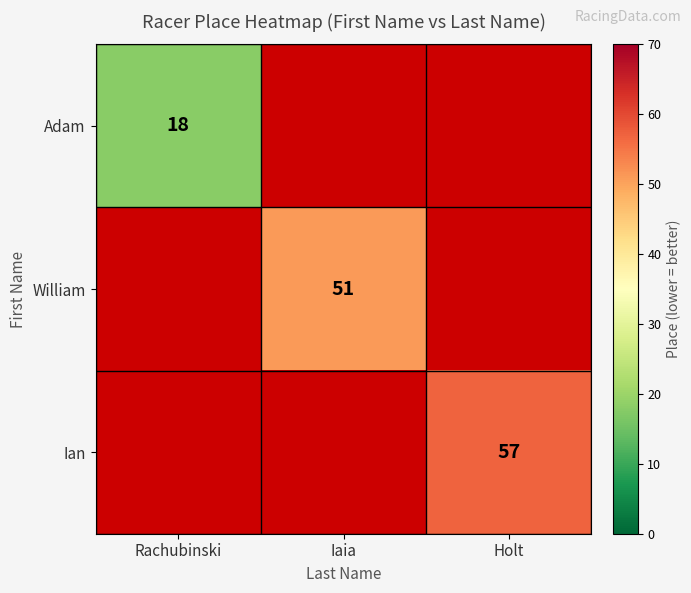

True or false: William has a value of 88 at Iaia.

False